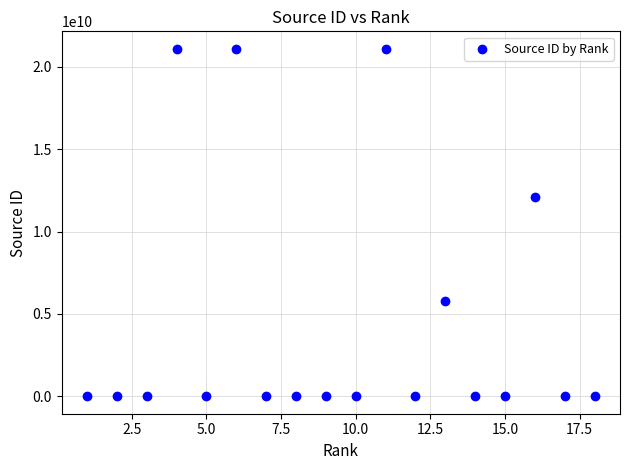

What Y value in the scatter plot is closest to 10550239626?

12100155517